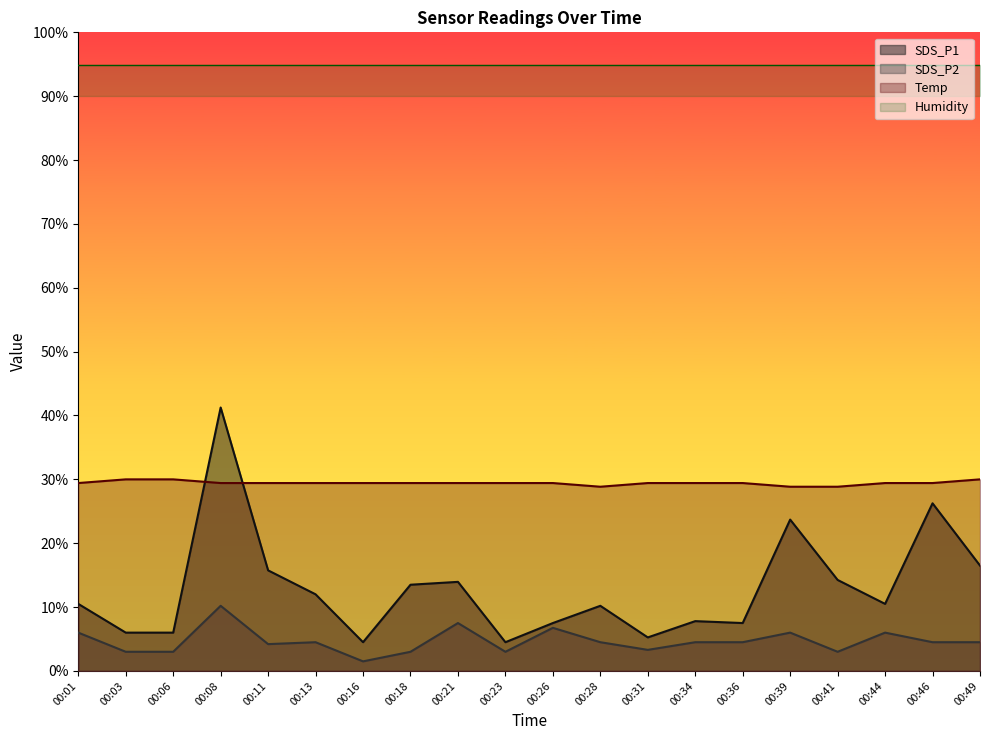

The SDS_P2 series shows 2.7 at 00:44. True or false?

False